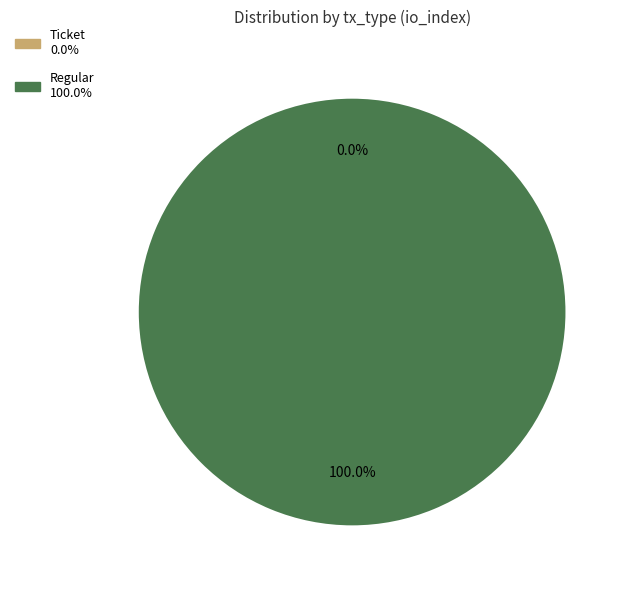

Is it true that Regular is 100% of the pie?

True